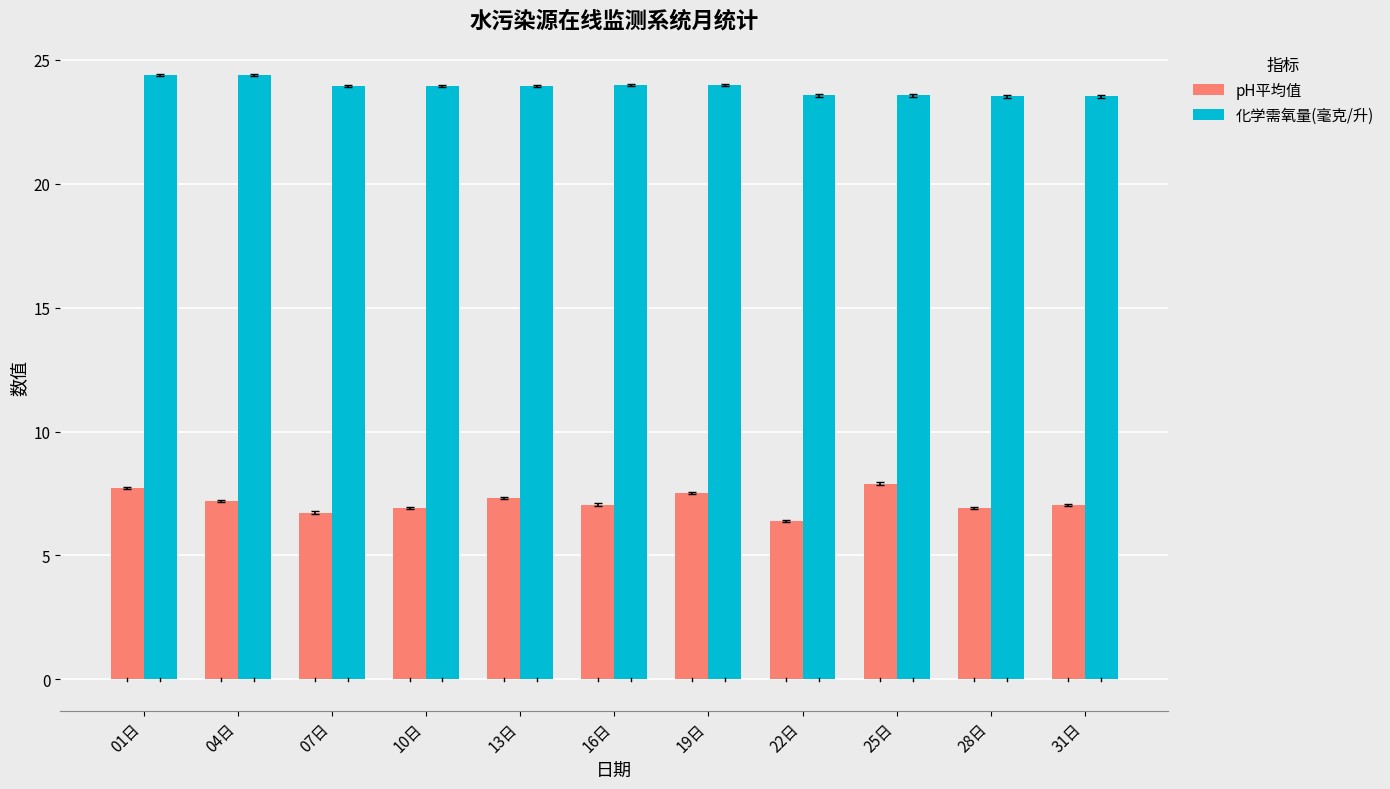

Rank the series at 04日 from highest to lowest value.

化学需氧量(毫克/升), pH平均值